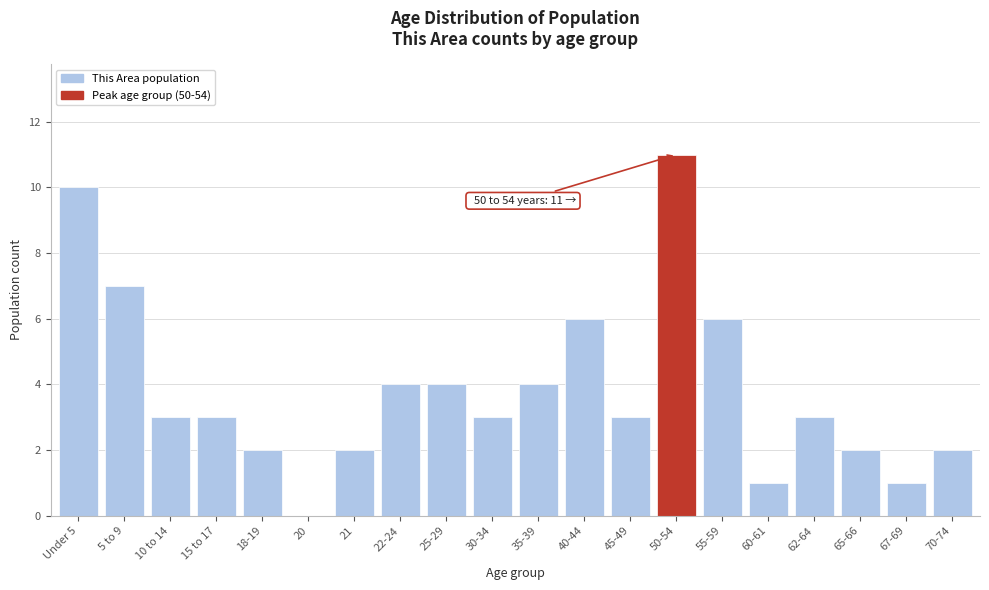

Reading right to left, transcribe all the data shown in this chart.

70-74=2	67-69=1	65-66=2	62-64=3	60-61=1	55-59=6	50-54=11	45-49=3	40-44=6	35-39=4	30-34=3	25-29=4	22-24=4	21=2	20=0	18-19=2	15 to 17=3	10 to 14=3	5 to 9=7	Under 5=10